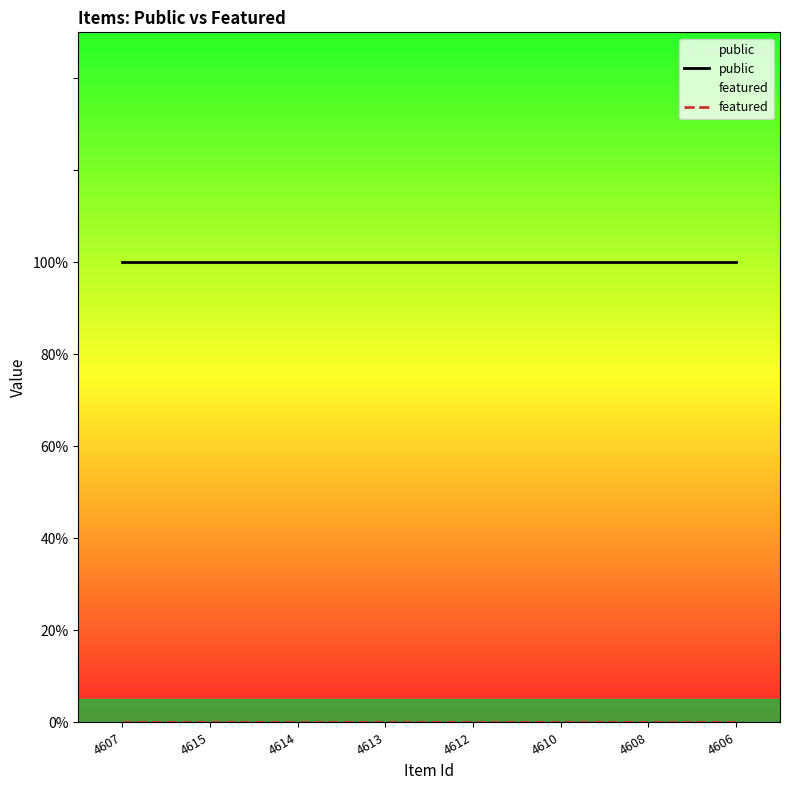

Reading left to right, list all the values displayed in this chart.

public: 1	1	1	1	1	1	1	1
featured: 0	0	0	0	0	0	0	0